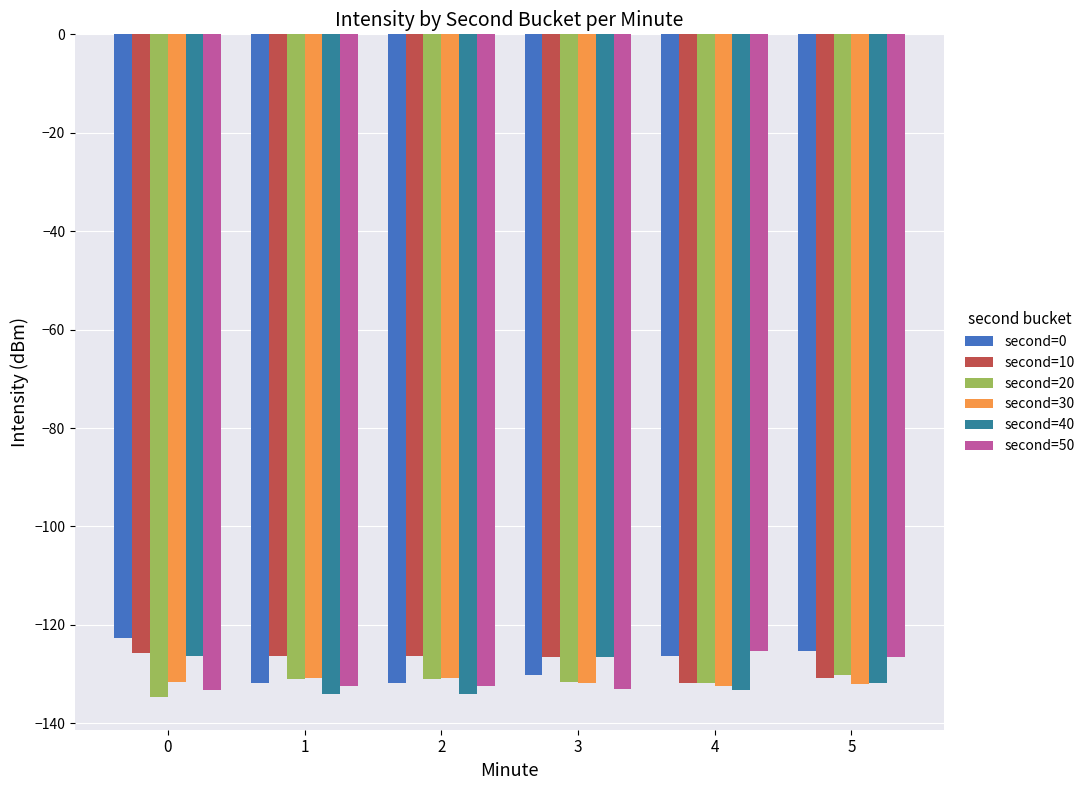

What is the lowest value of the second=20 series?

-134.6